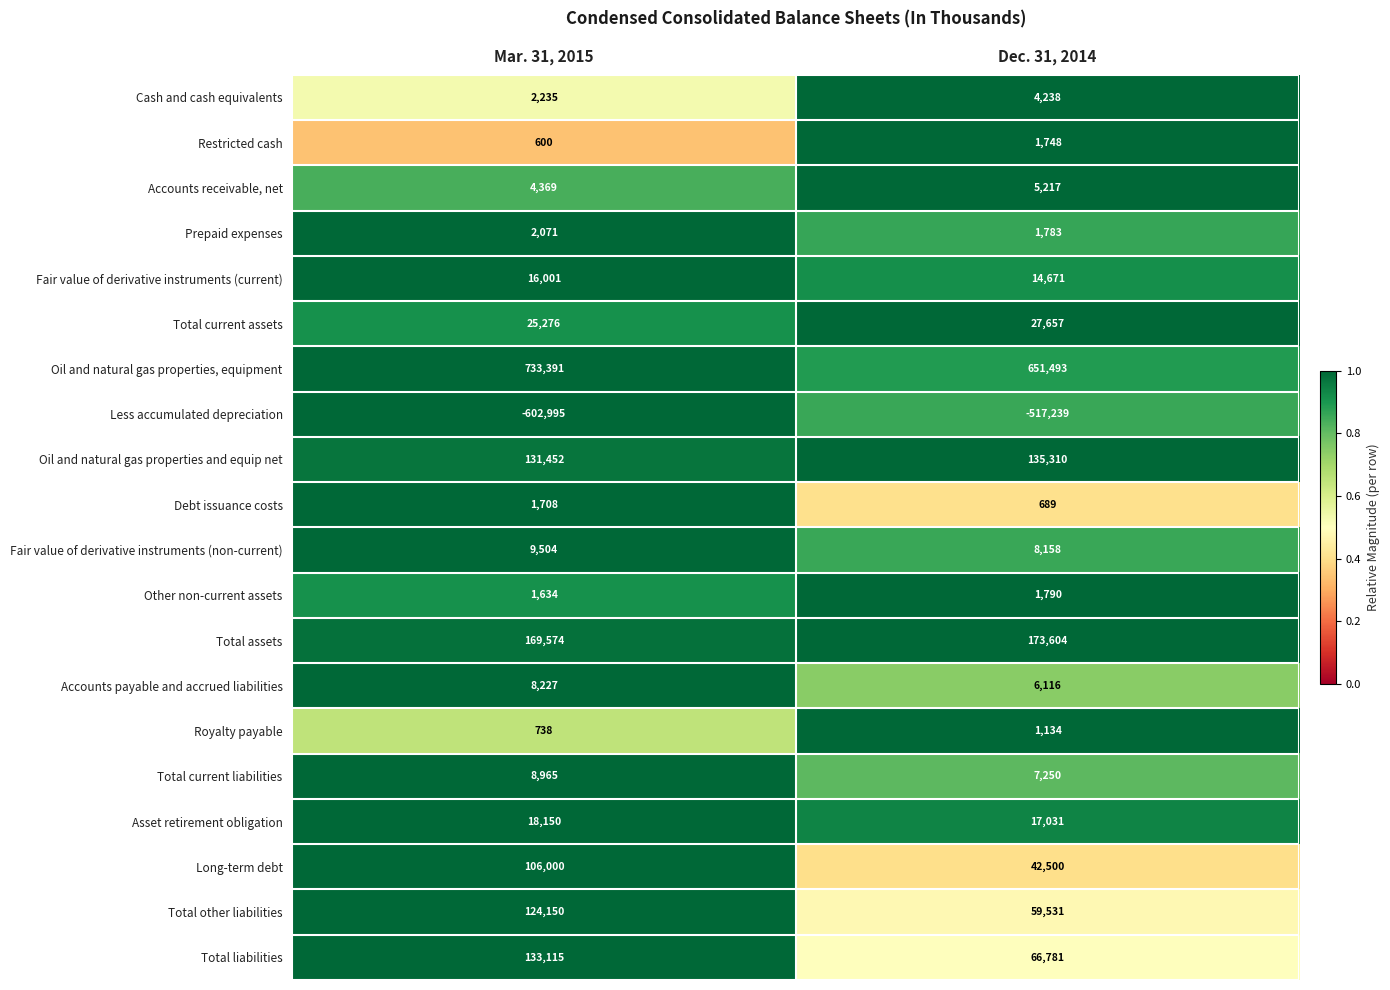

What is the spread (max minus min) of values at Mar. 31, 2015?

1336386